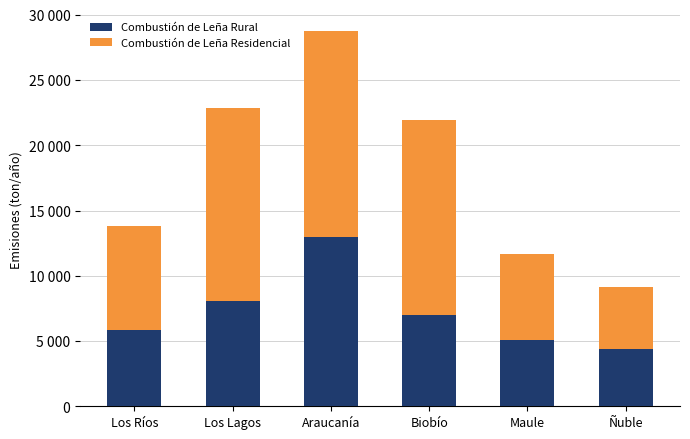

What are all the series names shown in the legend?

Combustión de Leña Rural, Combustión de Leña Residencial